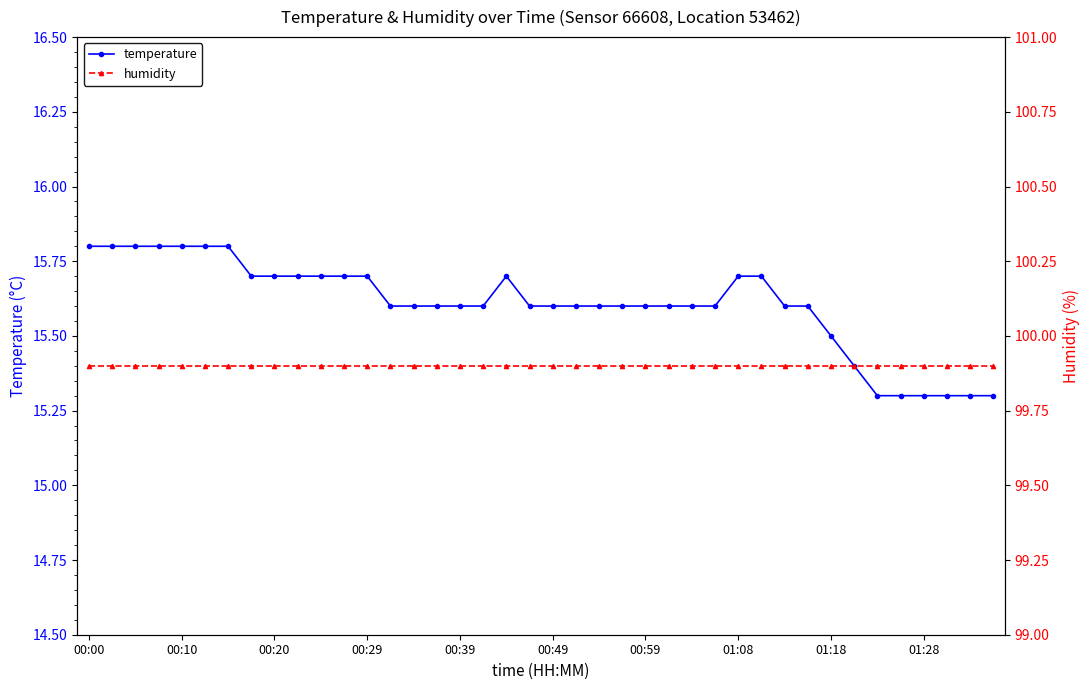

What is the average value of the temperature series?

15.6